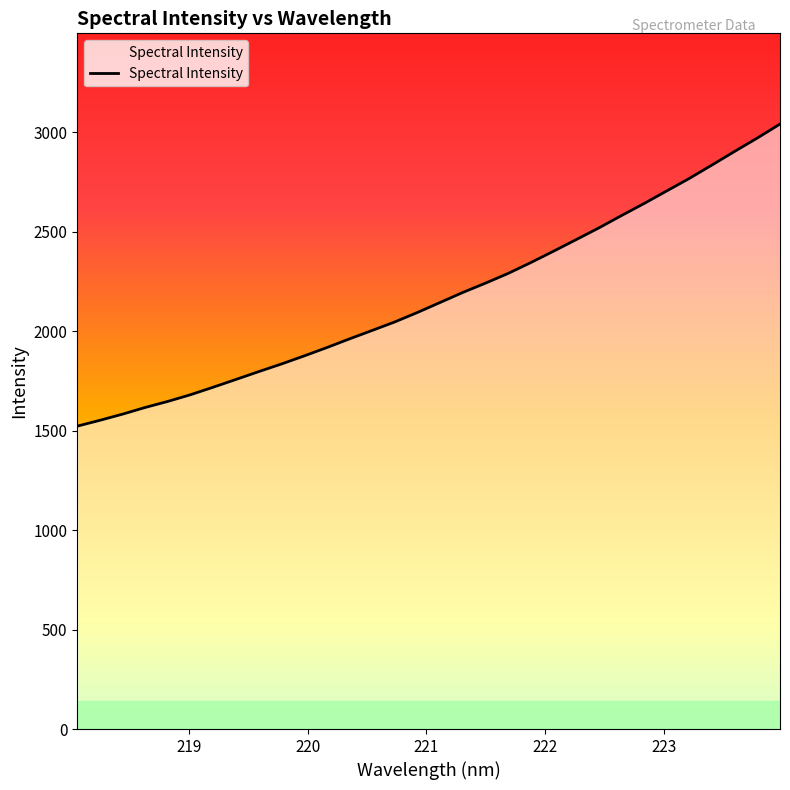

What is the difference between the maximum and minimum values?

1518.2